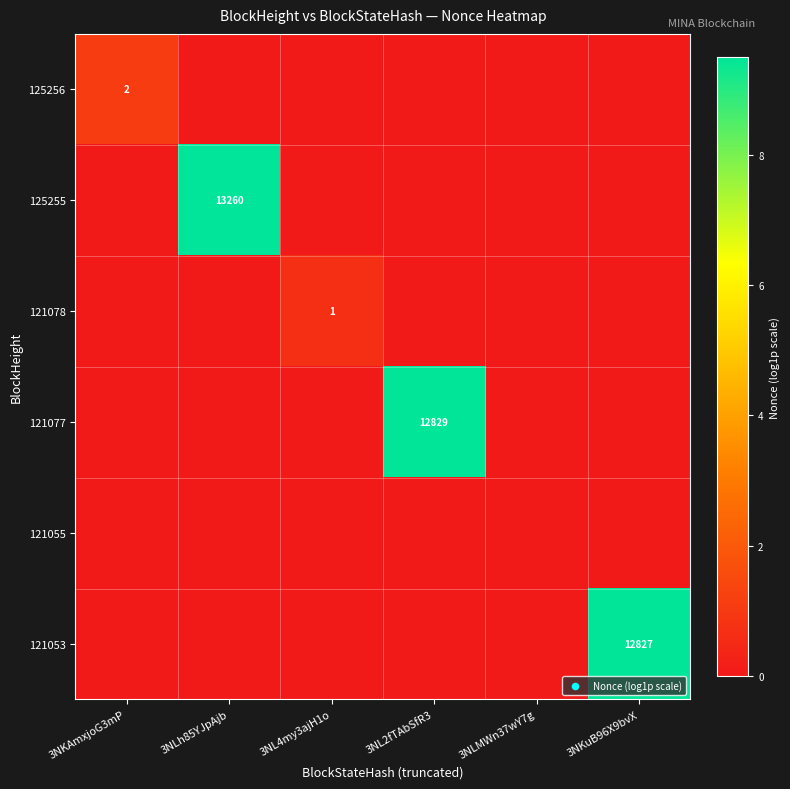

Which series has the largest total across all categories?

125255